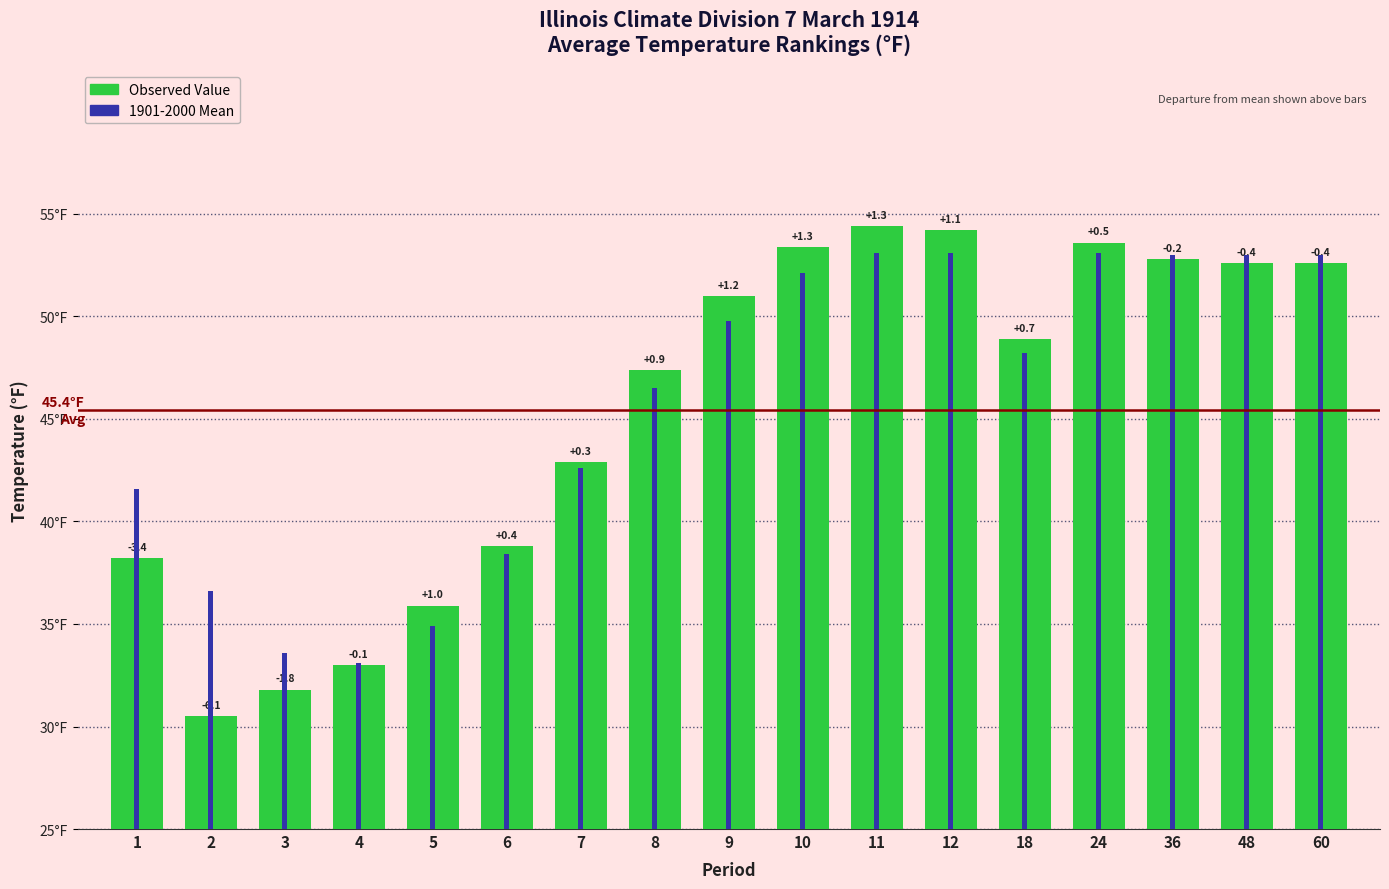

Reading left to right, what are all the values shown in this chart?

Value: 1=38.2	2=30.5	3=31.8	4=33.0	5=35.9	6=38.8	7=42.9	8=47.4	9=51.0	10=53.4	11=54.4	12=54.2	18=48.9	24=53.6	36=52.8	48=52.6	60=52.6
1901-2000 Mean: 1=41.6	2=36.6	3=33.6	4=33.1	5=34.9	6=38.4	7=42.6	8=46.5	9=49.8	10=52.1	11=53.1	12=53.1	18=48.2	24=53.1	36=53.0	48=53.0	60=53.0